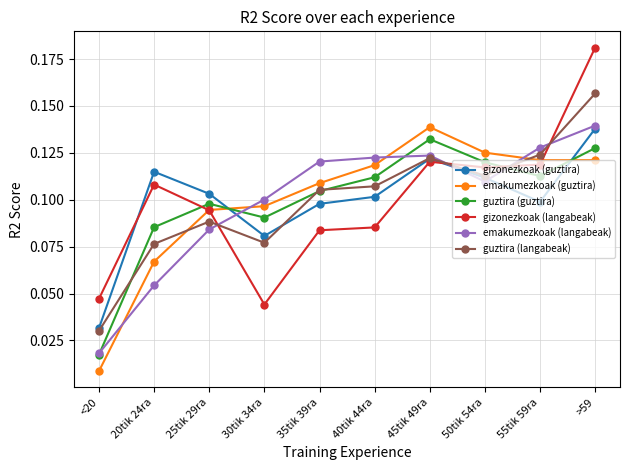

Where is guztira (langabeak) nearest to the value 0?

<20